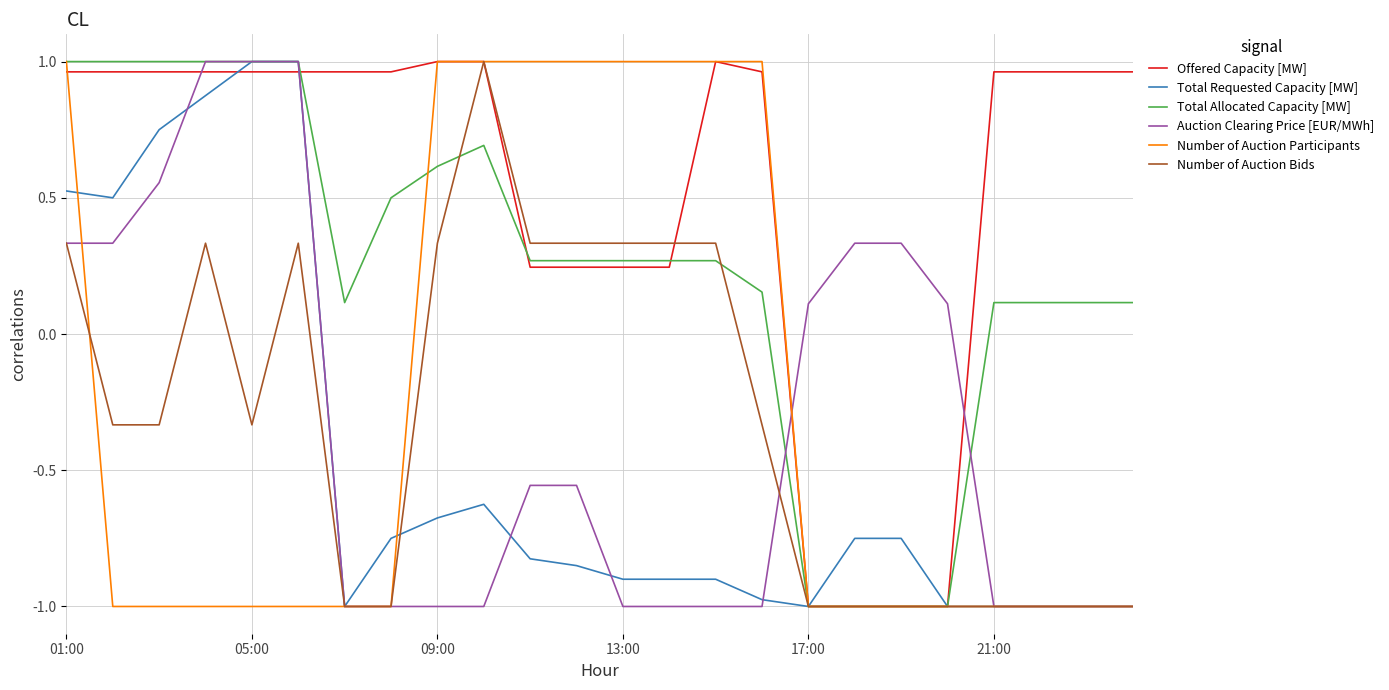

Which series has the largest total across all categories?

Offered Capacity [MW]